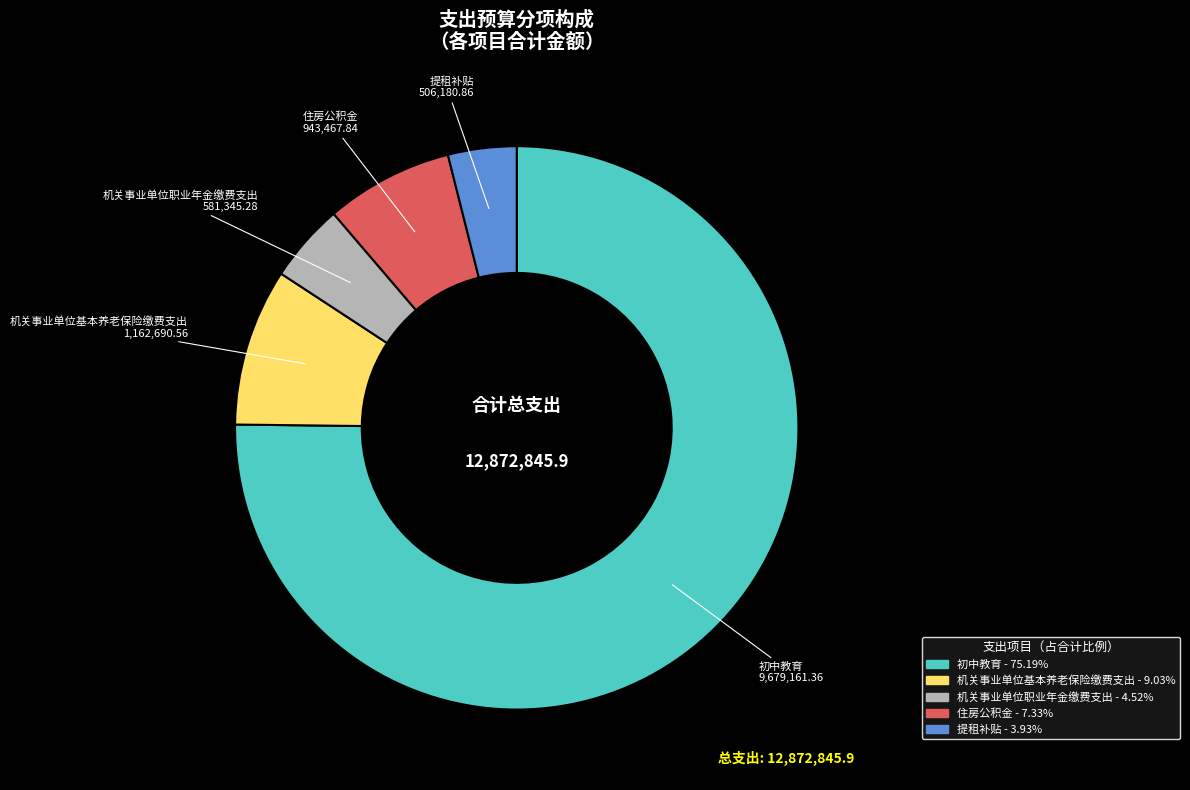

How many slices are in this pie chart?

5